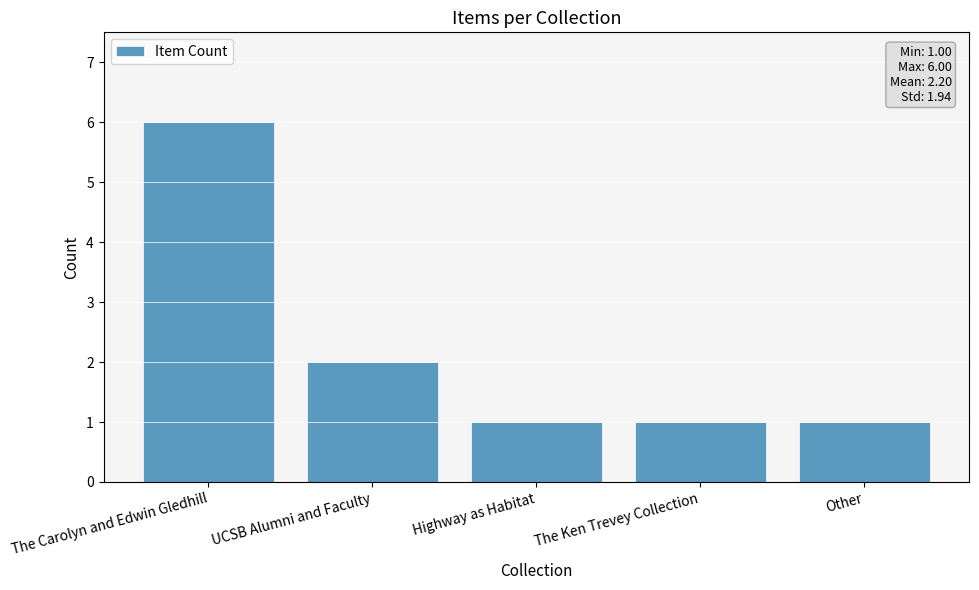

At which category does the chart reach its peak across all series?

The Carolyn and Edwin Gledhill